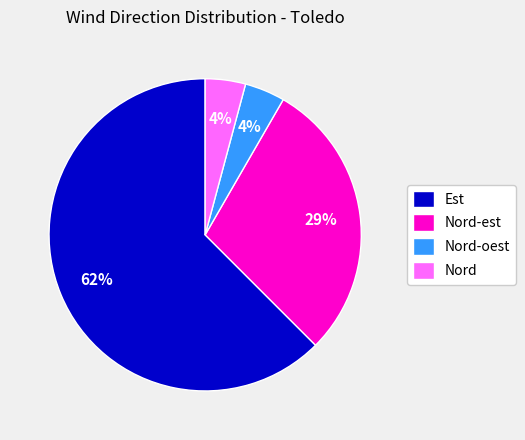

Is the sum of Nord-oest and Est greater than half?

Yes